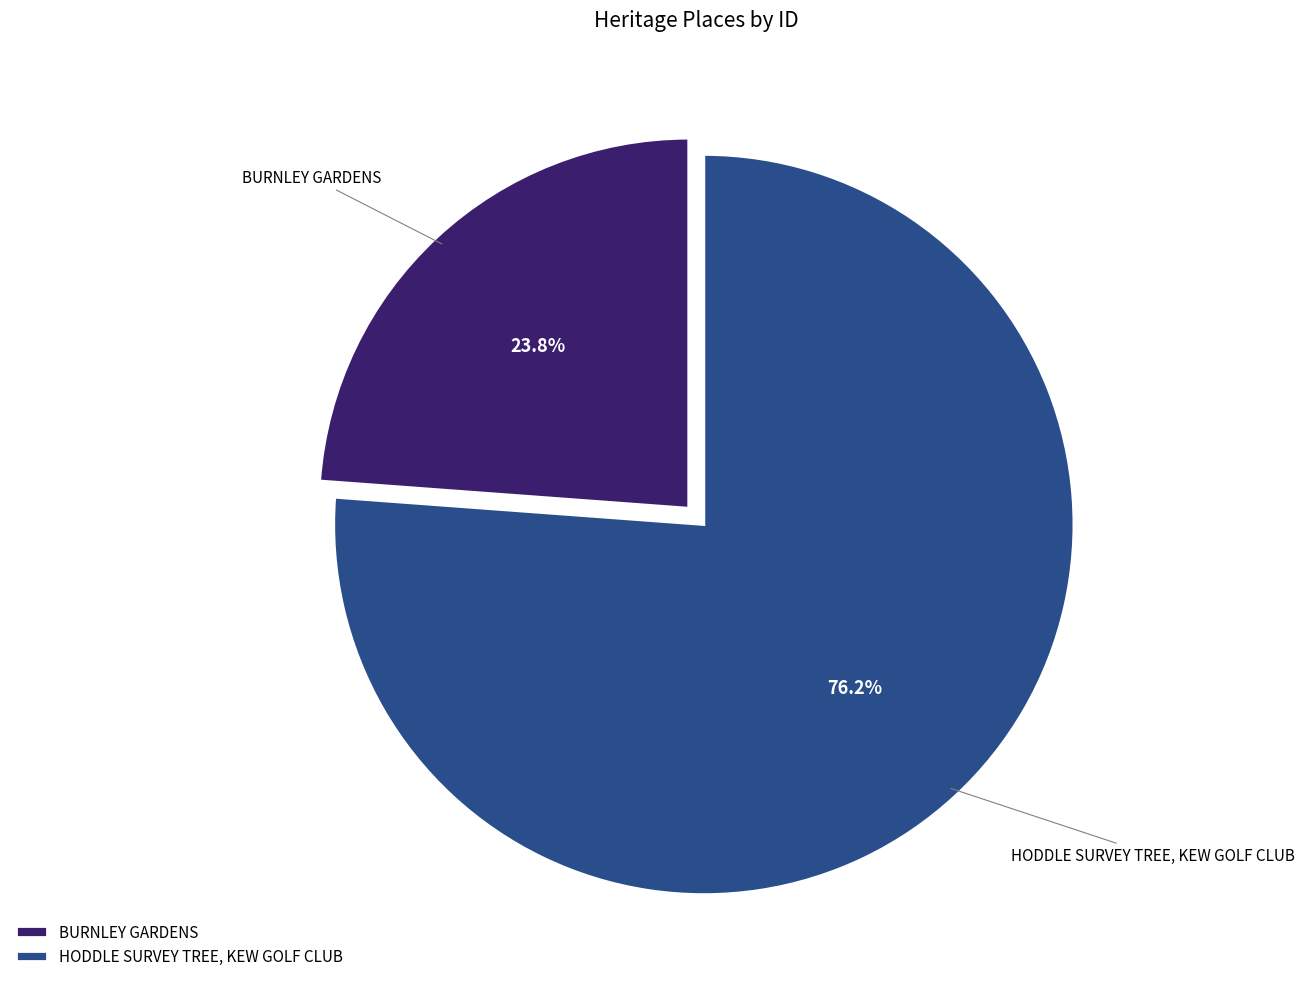

What is the majority slice?

HODDLE SURVEY TREE, KEW GOLF CLUB